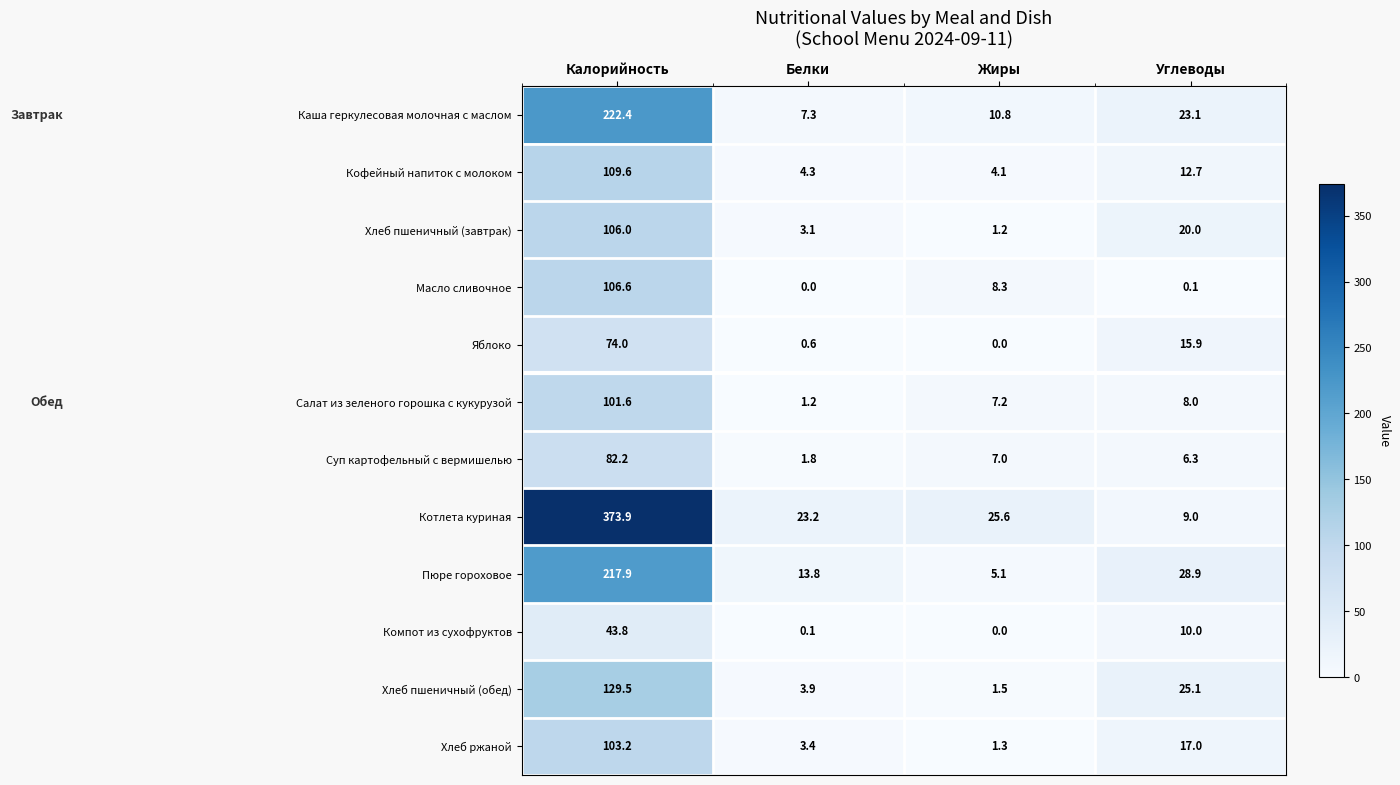

Where is Суп картофельный с вермишелью nearest to the value 42?

Жиры